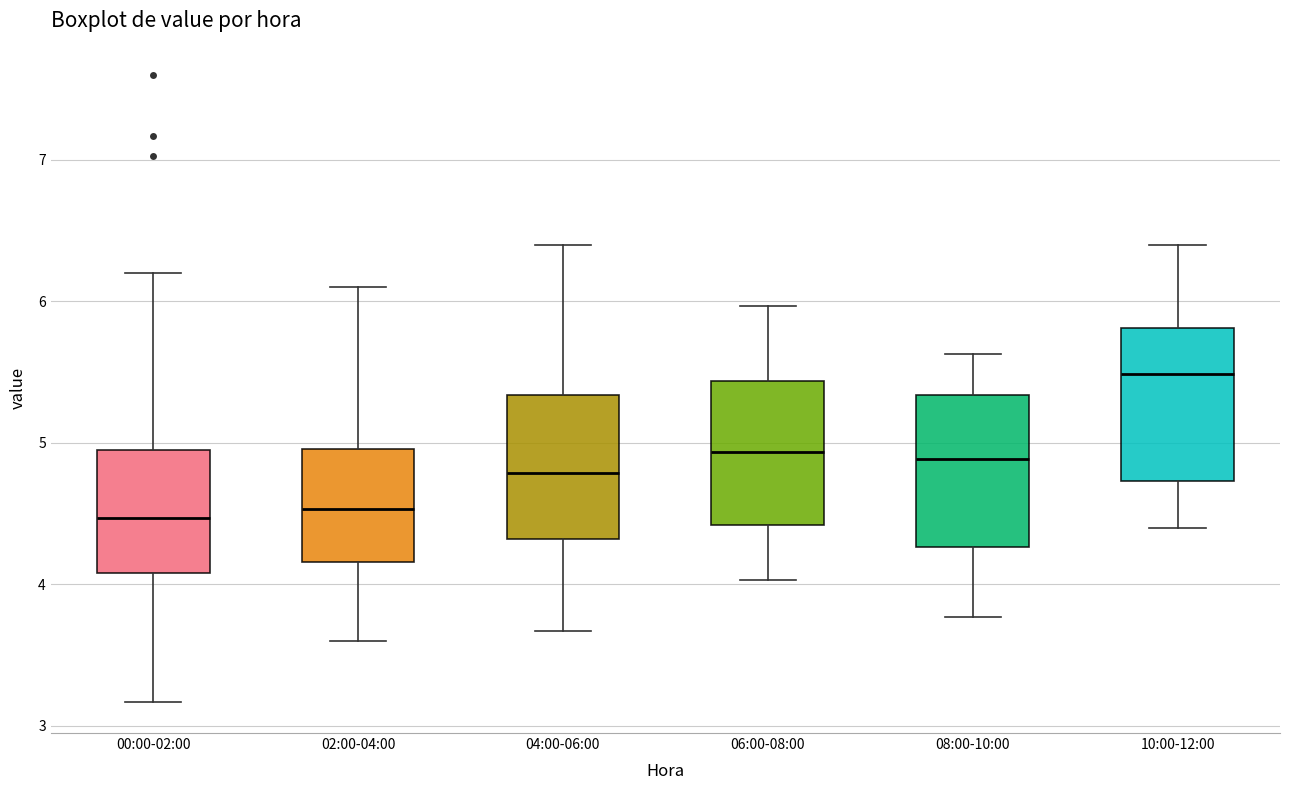

Where does the lower whisker of the box for 04:00-06:00 end on the y-axis? The values are not printed on the chart, so give them approximately, as read against the axis.

3.7